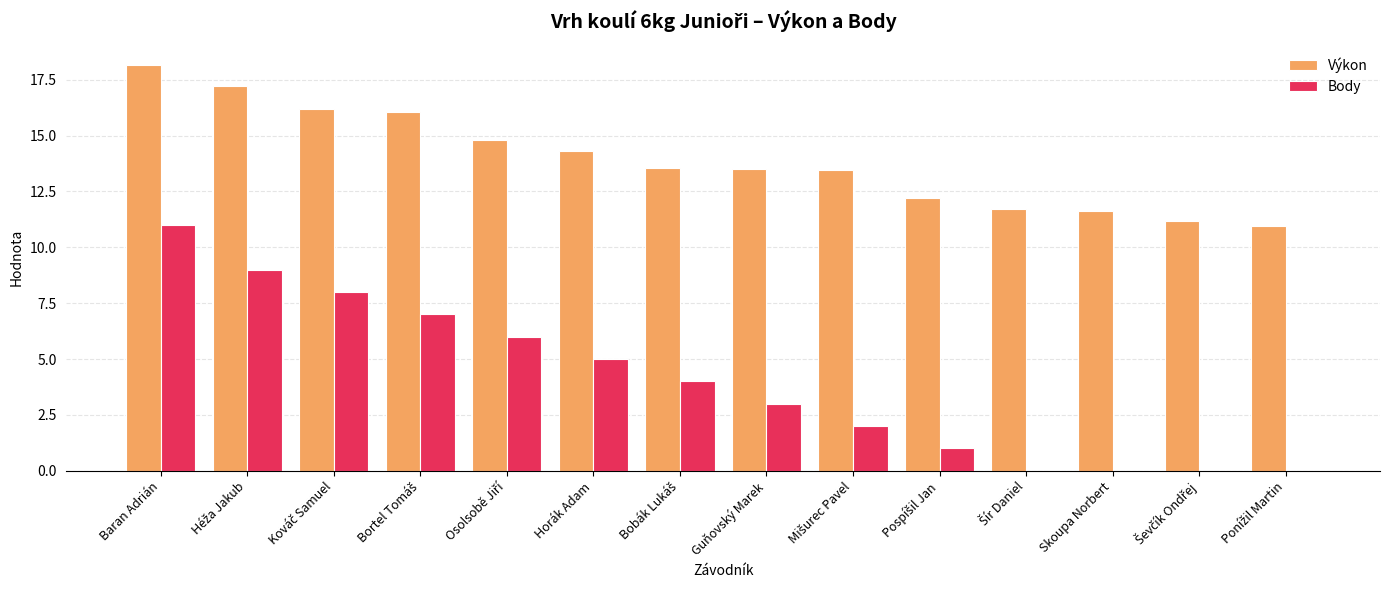

At which category is the sum across all series the highest?

Baran Adrián